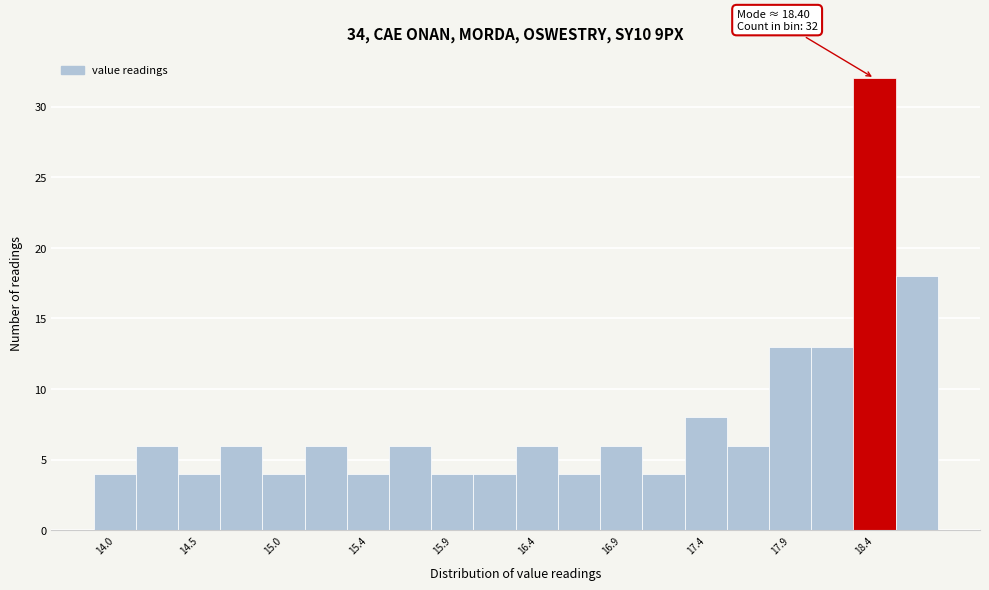

Over which range of the x-axis is the bar tallest?

18.260 to 18.505